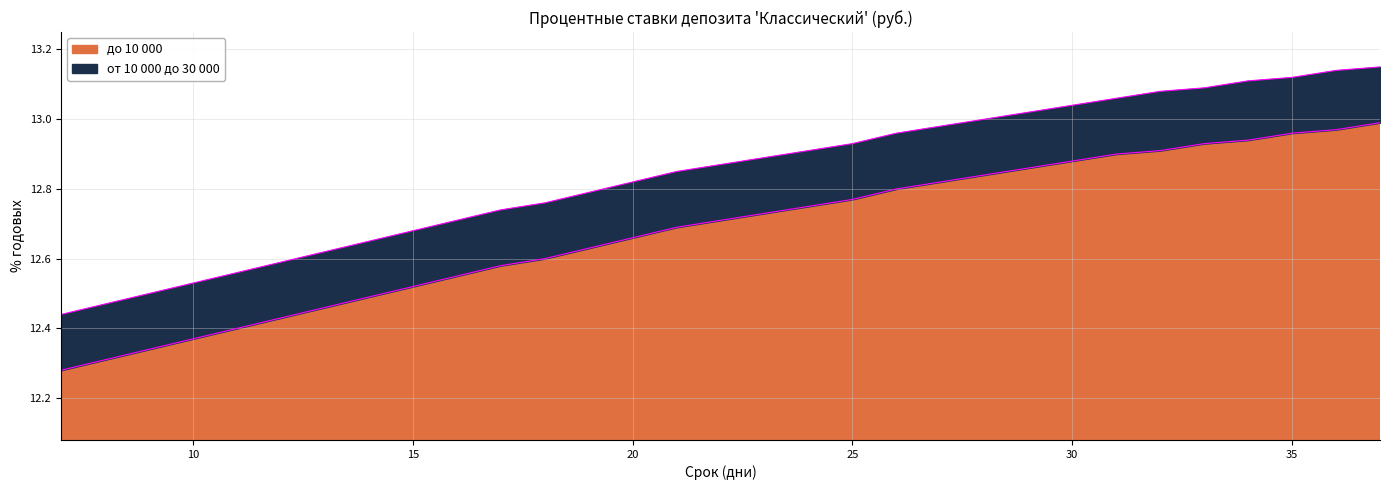

True or false: от 10 000 до 30 000 and до 10 000 cross at least once.

False